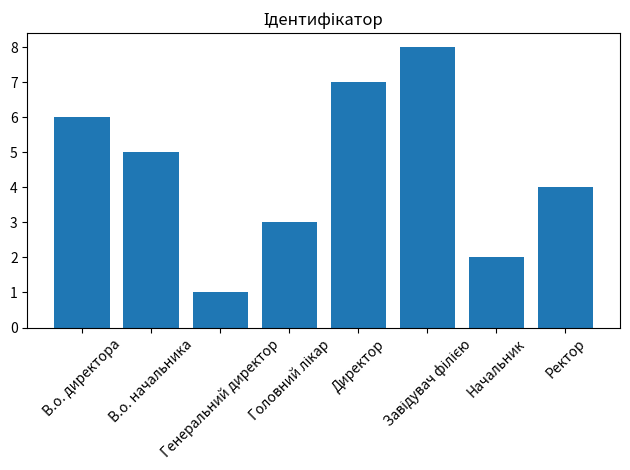

How many bars are there in total?

8